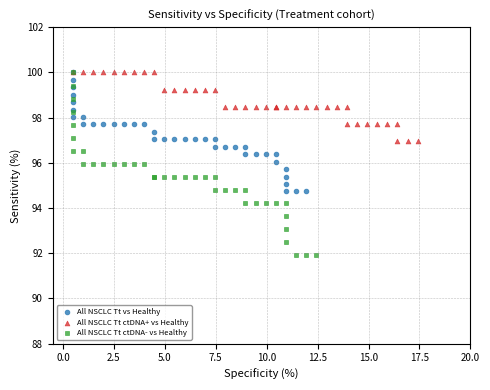

Which series has the widest spread of Y values?

All NSCLC Tt ctDNA- vs Healthy